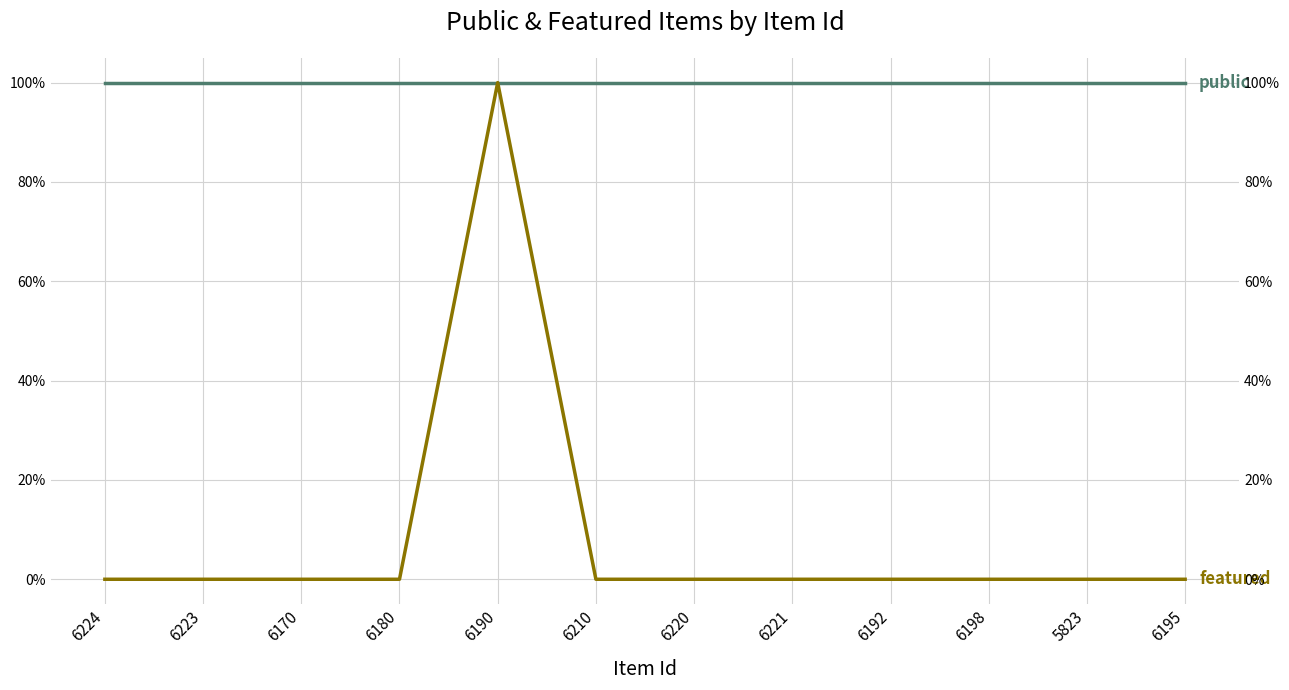

Reading right to left, extract all data points from this chart.

public: 6195=1	5823=1	6198=1	6192=1	6221=1	6220=1	6210=1	6190=1	6180=1	6170=1	6223=1	6224=1
featured: 6195=0	5823=0	6198=0	6192=0	6221=0	6220=0	6210=0	6190=1	6180=0	6170=0	6223=0	6224=0